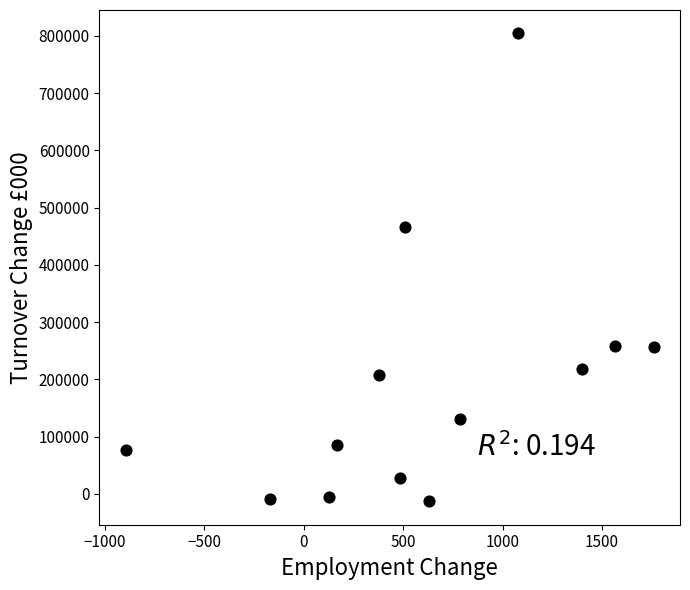

What is the range of X values (max minus min)?

2653